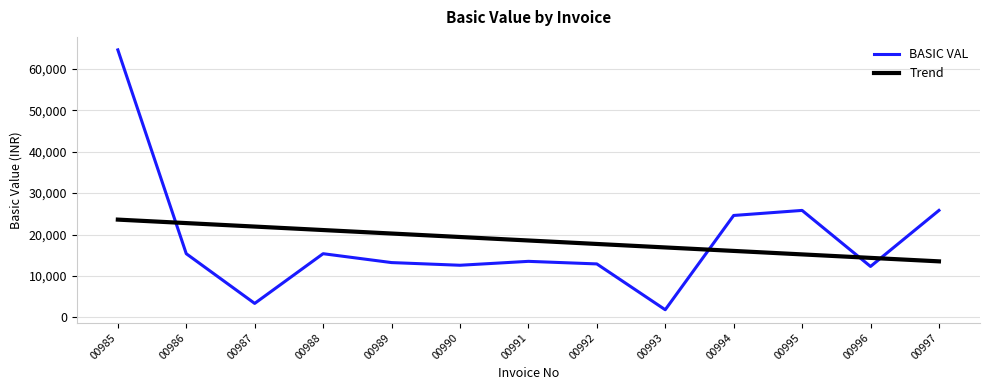

What is the difference between the maximum and minimum values in the BASIC VAL series?

62695.0